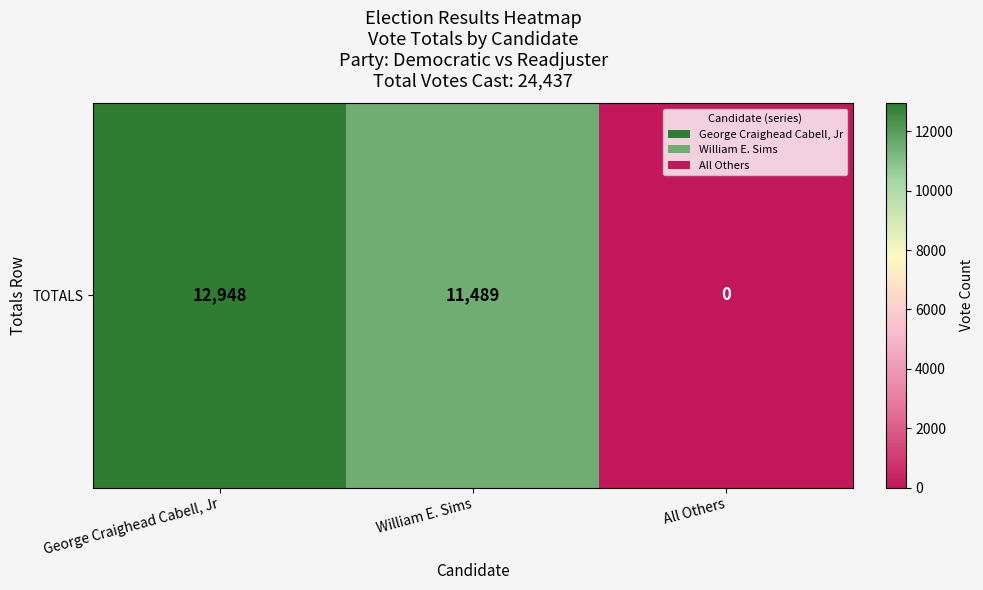

Between William E. Sims and George Craighead Cabell, Jr, which is larger?

George Craighead Cabell, Jr